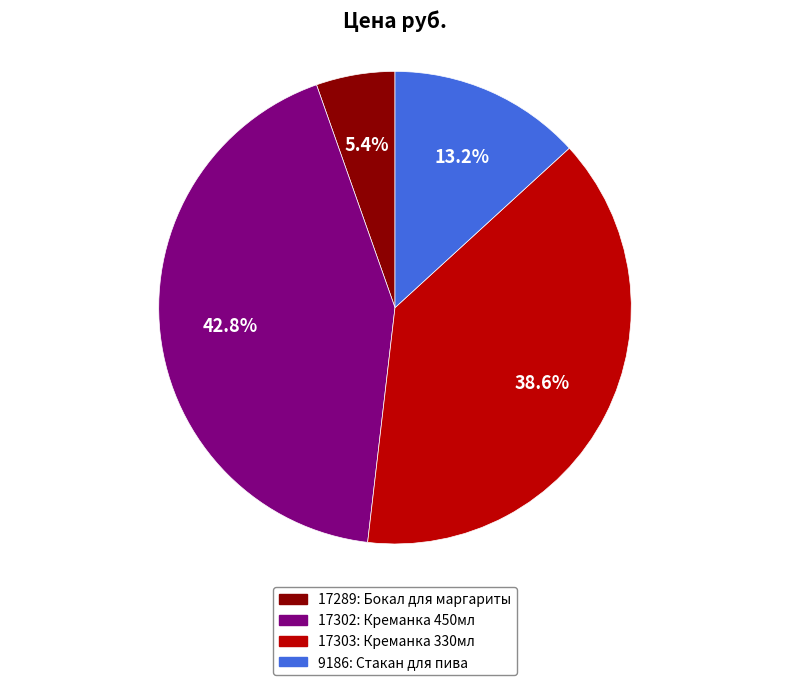

Which slice is the smallest?

17289